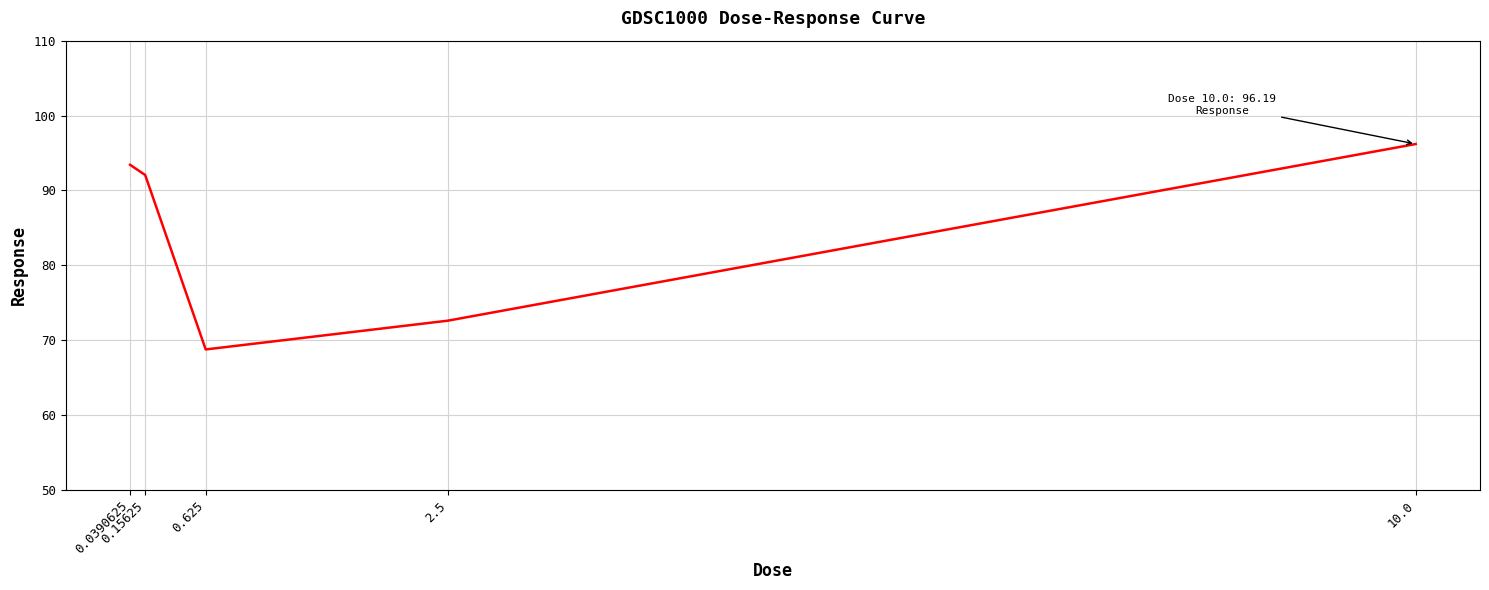

How many values are below 92?

2